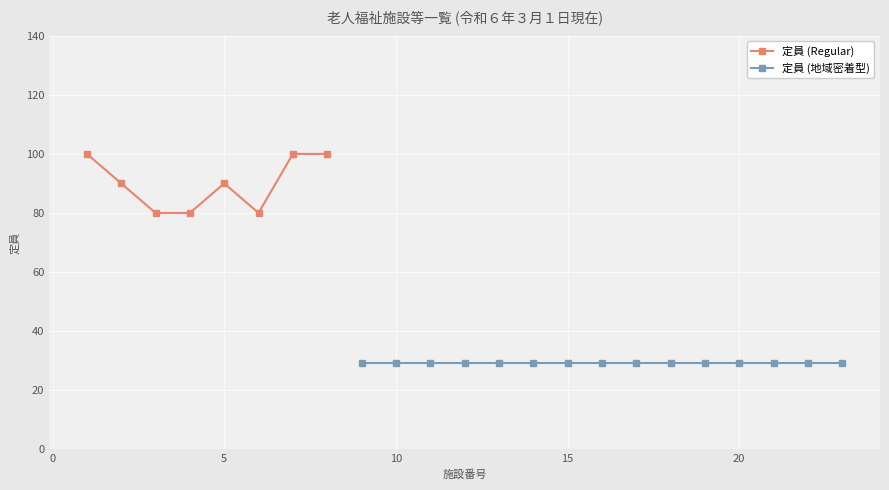

Is this an area chart (filled region under the line)?

No